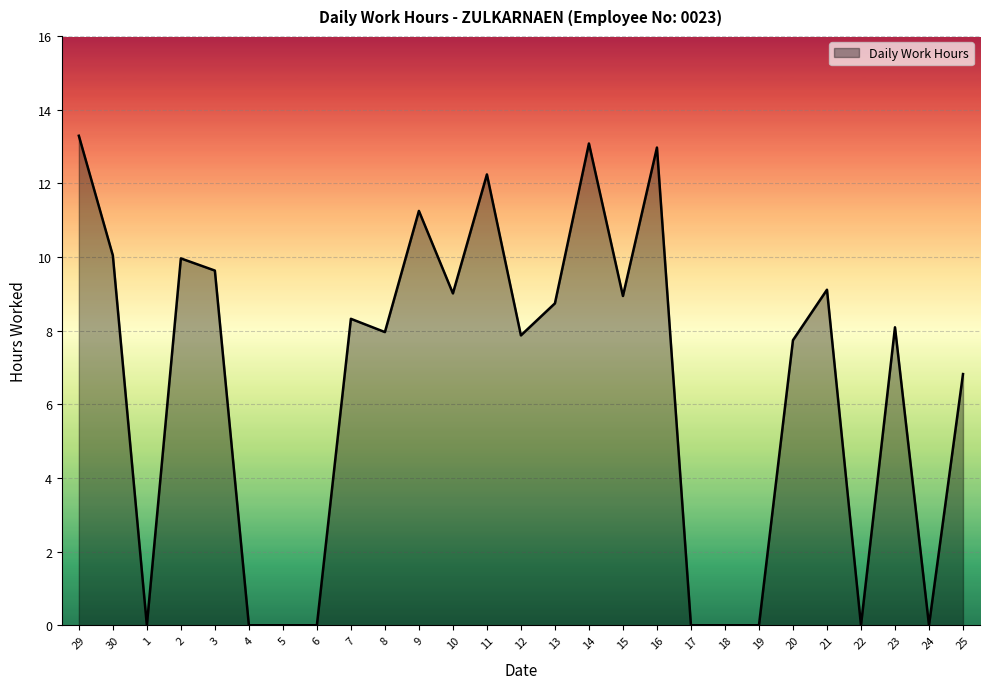

What is the sum of all values?

175.1